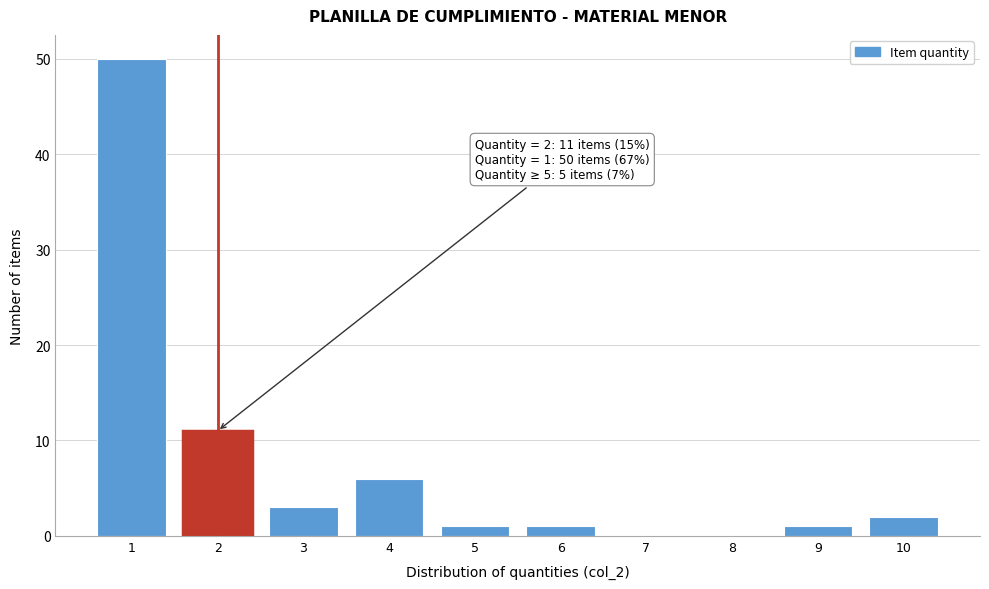

Reading left to right, transcribe all the data shown in this chart.

1=50	2=11	3=3	4=6	5=1	6=1	7=0	8=0	9=1	10=2